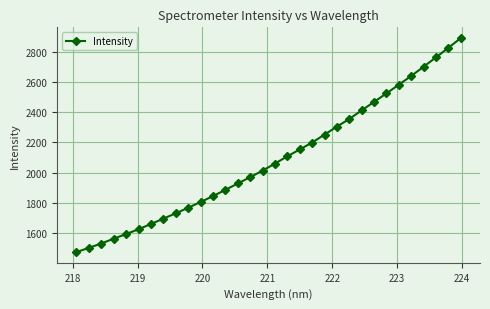

How many lines are shown in the chart?

1